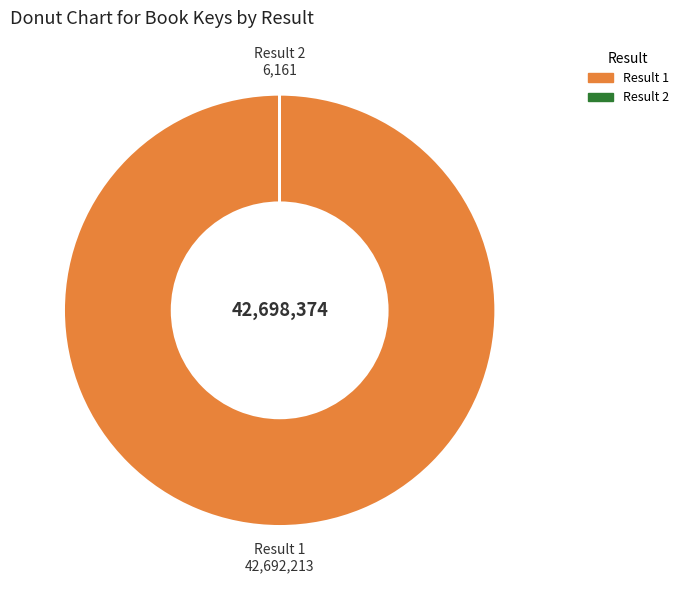

Does any single category account for the majority?

Yes